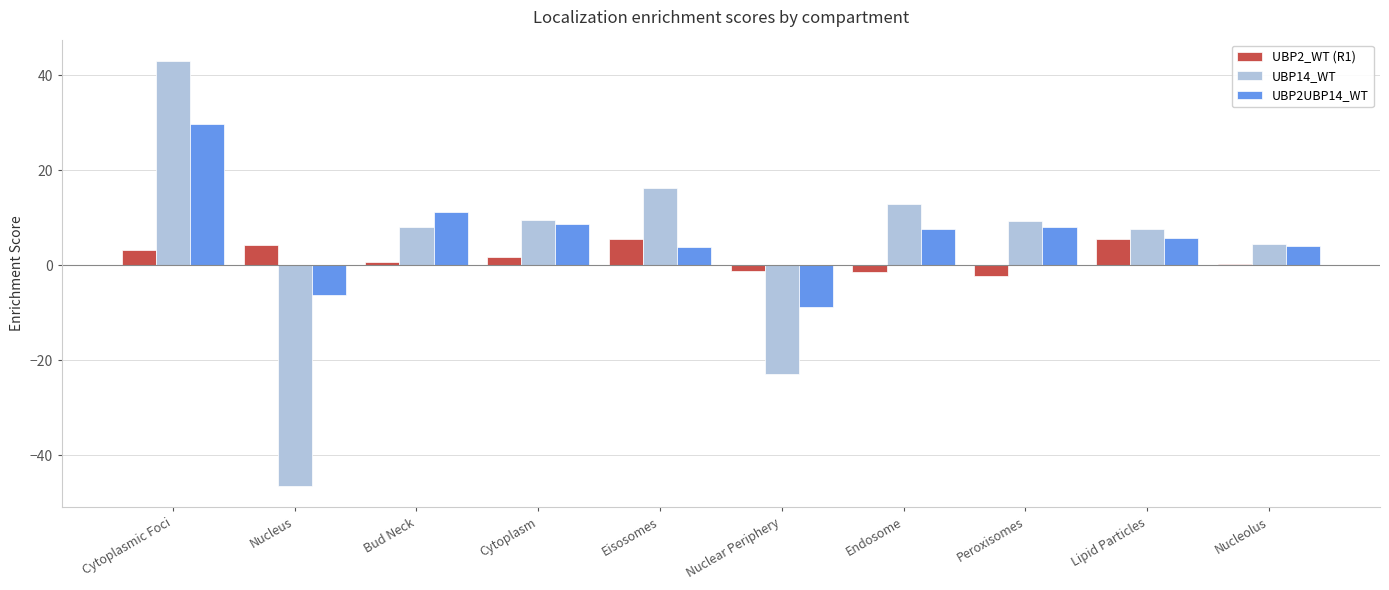

Which series has the widest spread of values?

UBP14_WT